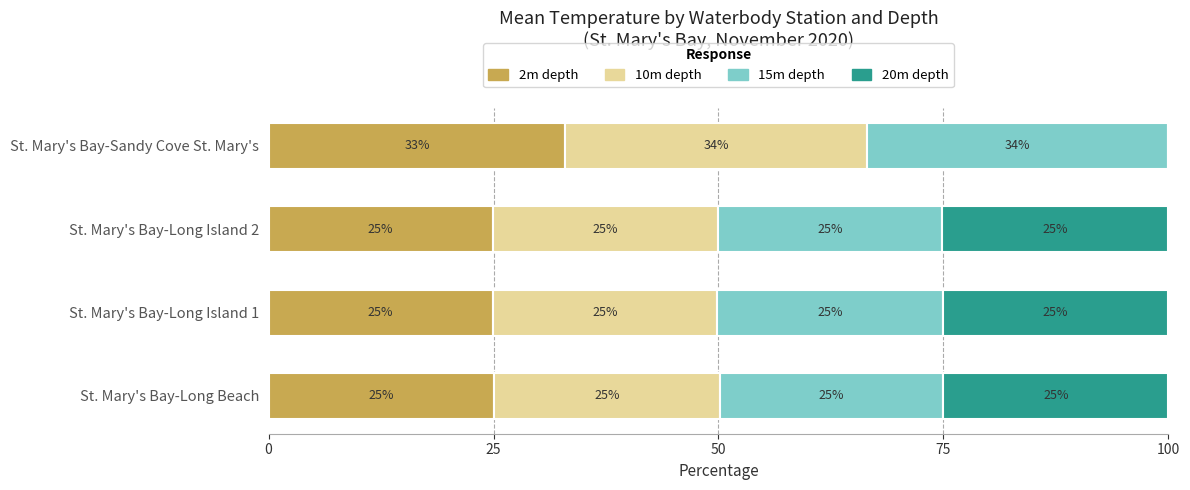

Read the 2m depth value at St. Mary's Bay-Long Beach.

25.0